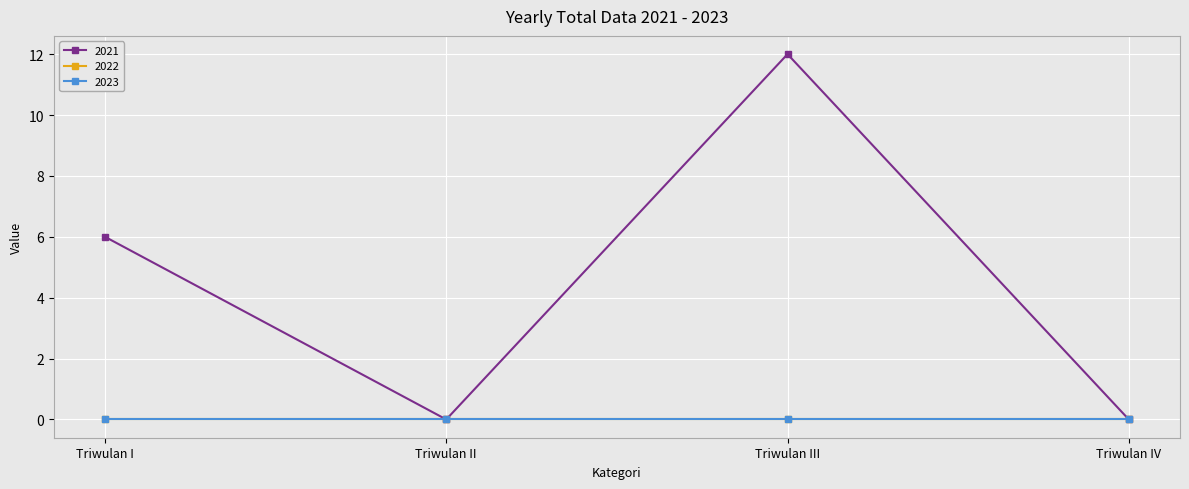

At which category does 2021 reach its first local valley?

Triwulan II